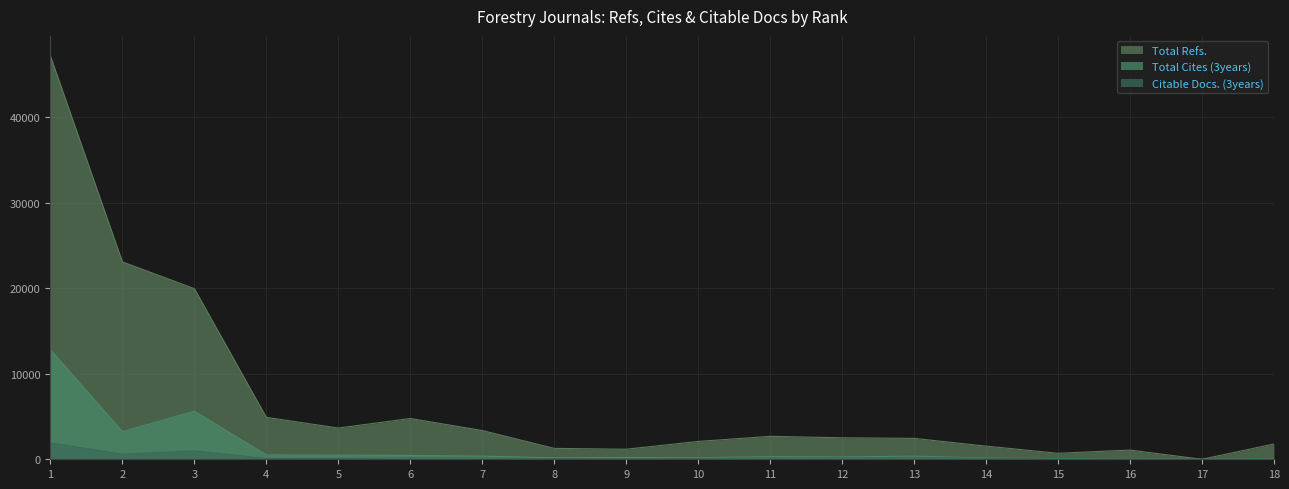

Reading right to left, what are all the values shown in this chart?

Total Refs.: 1784	0	1078	700	1540	2445	2513	2683	2086	1173	1274	3364	4770	3653	4906	19958	23089	47173
Total Cites (3years): 98	0	98	77	145	361	268	298	189	200	172	371	450	483	509	5622	3238	12811
Citable Docs. (3years): 52	0	73	49	122	238	161	160	109	78	79	145	157	106	87	981	598	1915